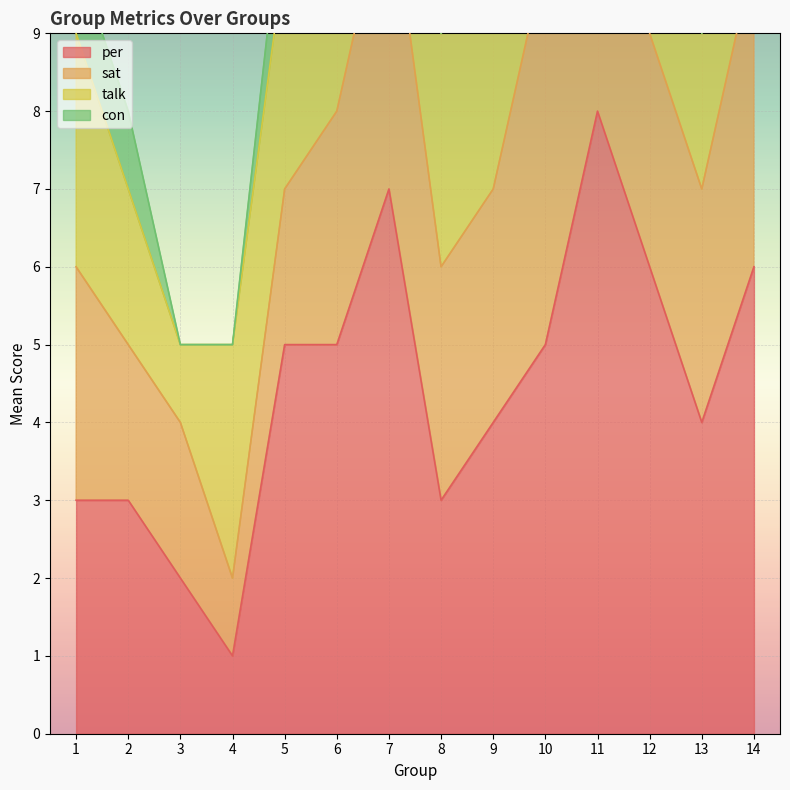

Is the value of sat at 4 greater than the value of talk at 8?

No